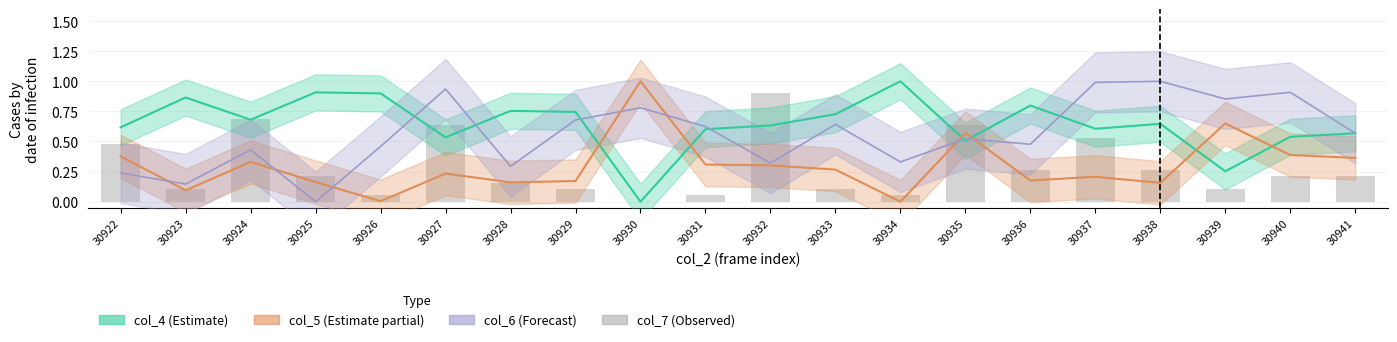

Does the chart contain any negative values?

No